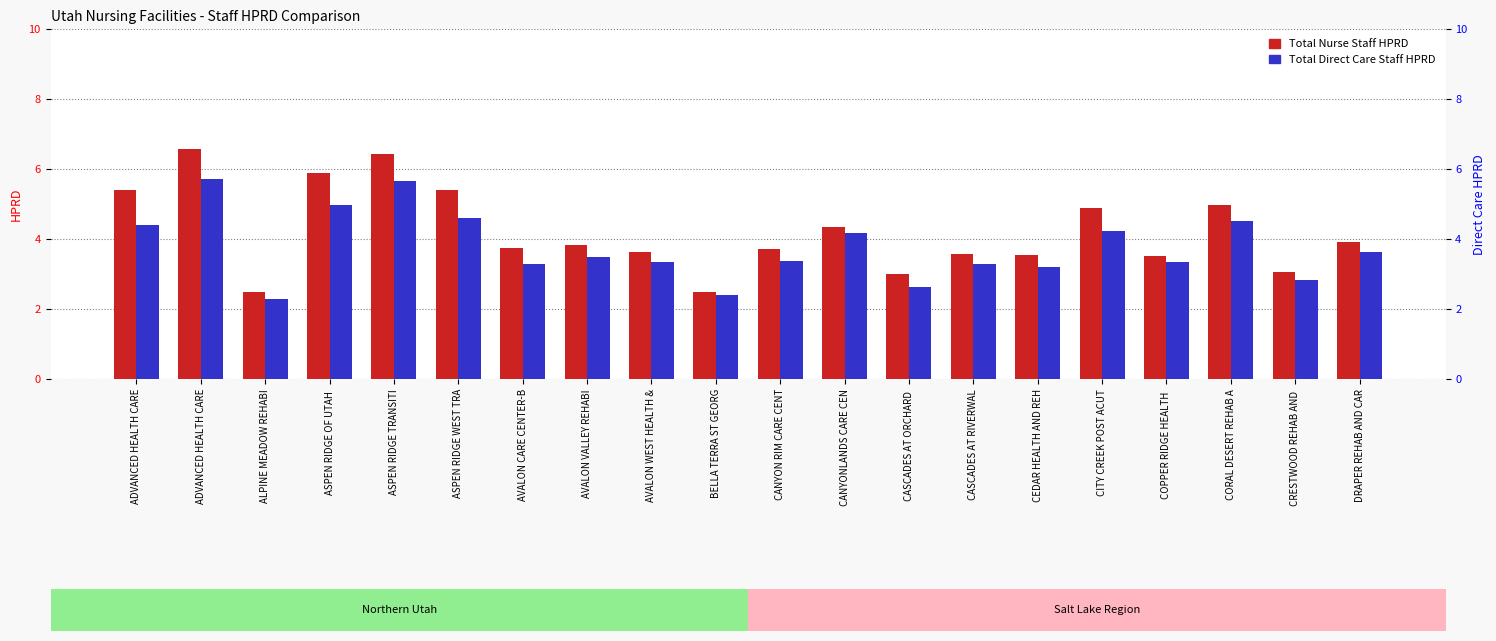

What is the average value of the Total Nurse Staff HPRD series?

4.2